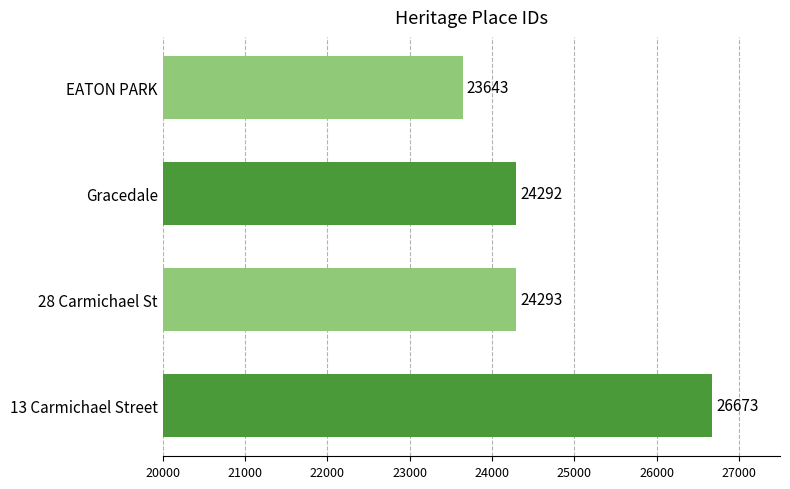

What is the label of the 2nd bar from the top?

Gracedale